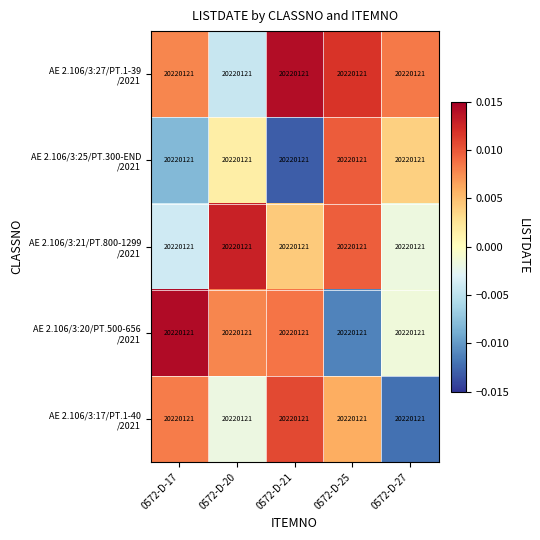

At which category is the sum across all series the highest?

0572-D-25